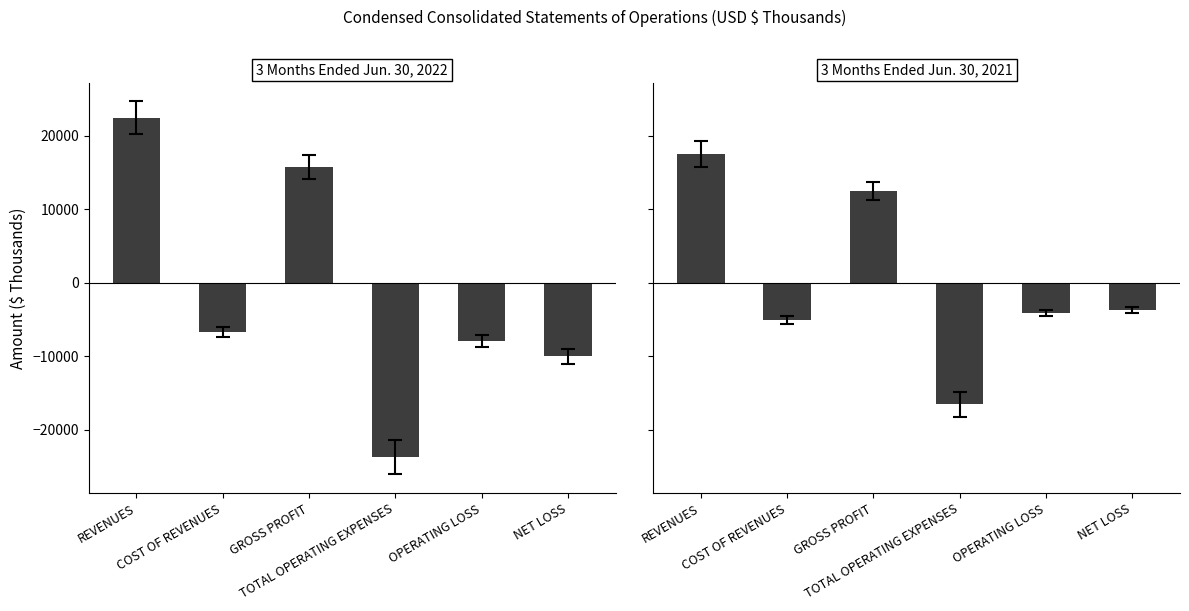

Which series has the largest range (max minus min)?

3 Months Ended Jun. 30, 2022